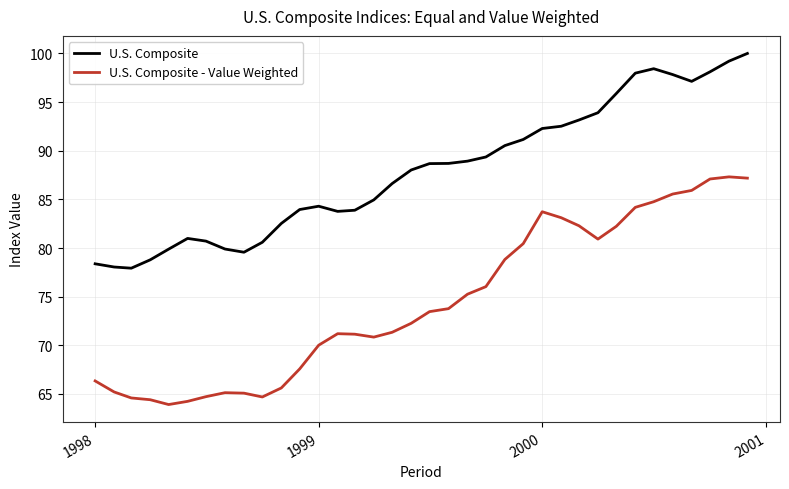

True or false: U.S. Composite and U.S. Composite - Value Weighted intersect in this chart.

False